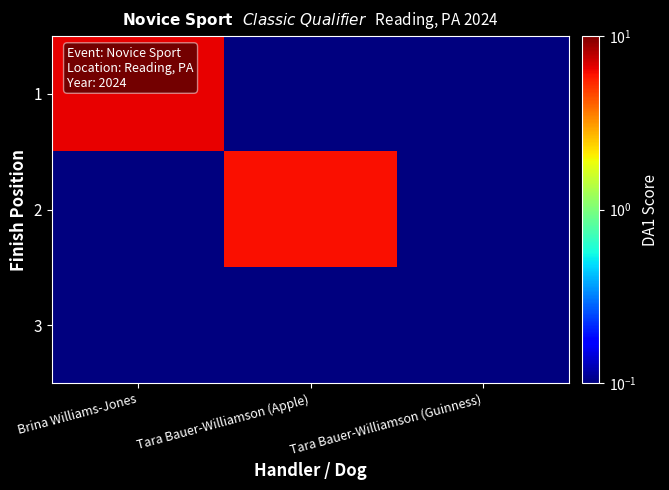

Reading left to right, extract all data points from this chart.

1: Brina Williams-Jones=6.6	Tara Bauer-Williamson (Apple)=0.1	Tara Bauer-Williamson (Guinness)=0.1
2: Brina Williams-Jones=0.1	Tara Bauer-Williamson (Apple)=6.1	Tara Bauer-Williamson (Guinness)=0.1
3: Brina Williams-Jones=0.1	Tara Bauer-Williamson (Apple)=0.1	Tara Bauer-Williamson (Guinness)=0.1